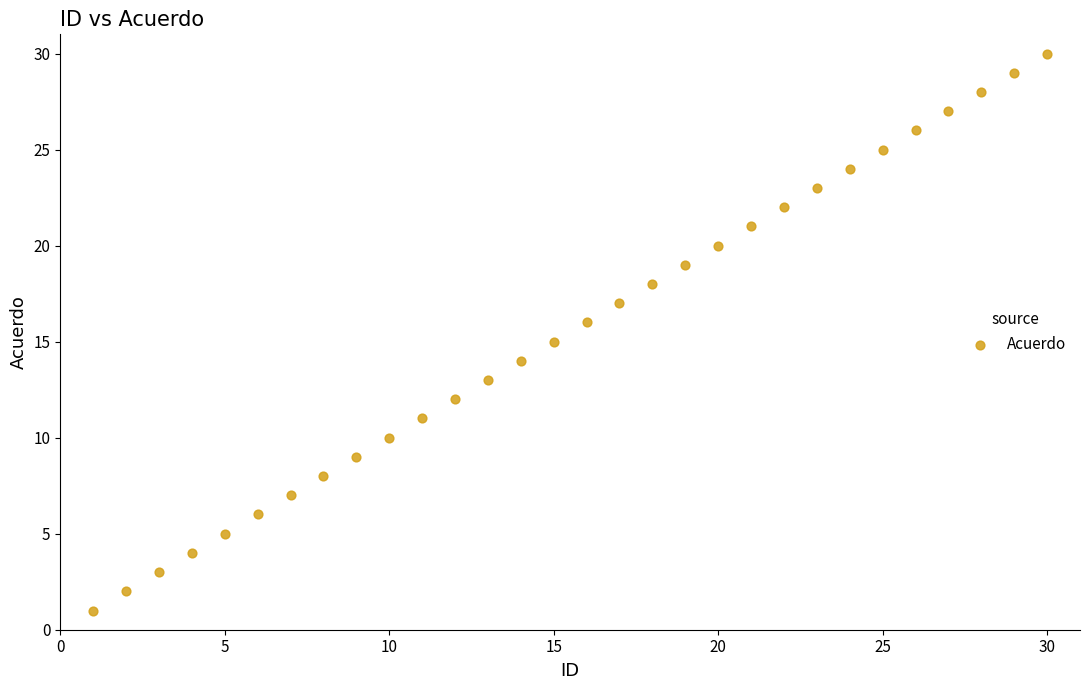

What is the range of X values (max minus min)?

29